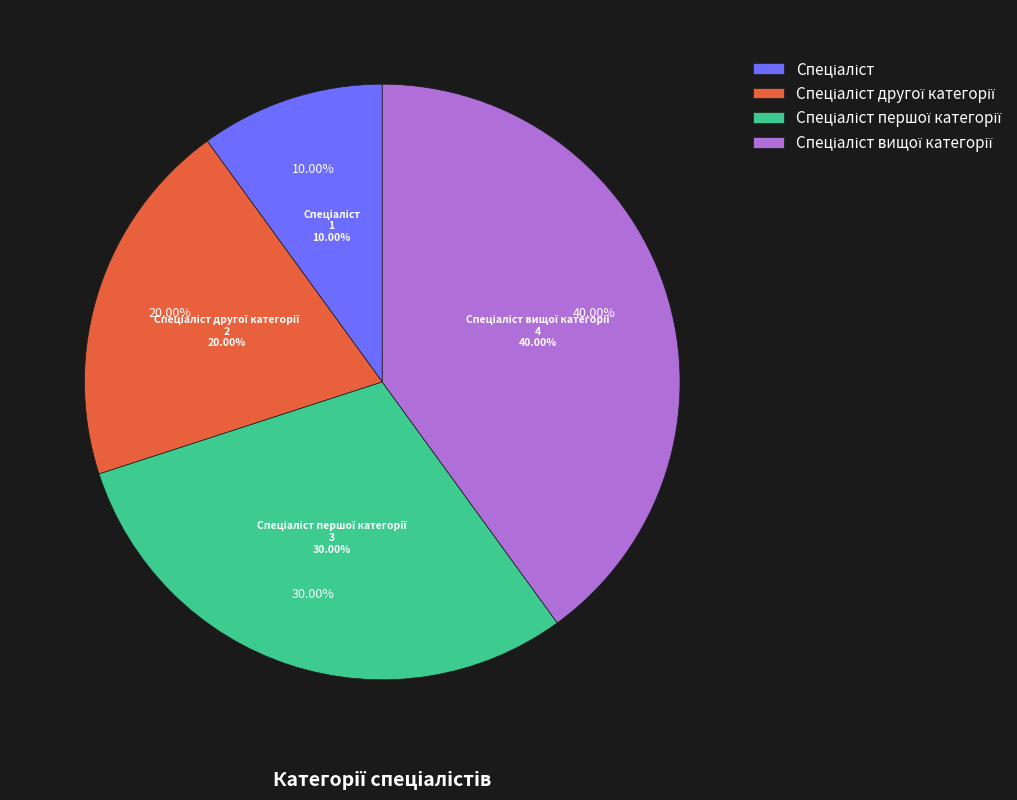

What is the largest slice in the pie chart?

Спеціаліст вищої категорії